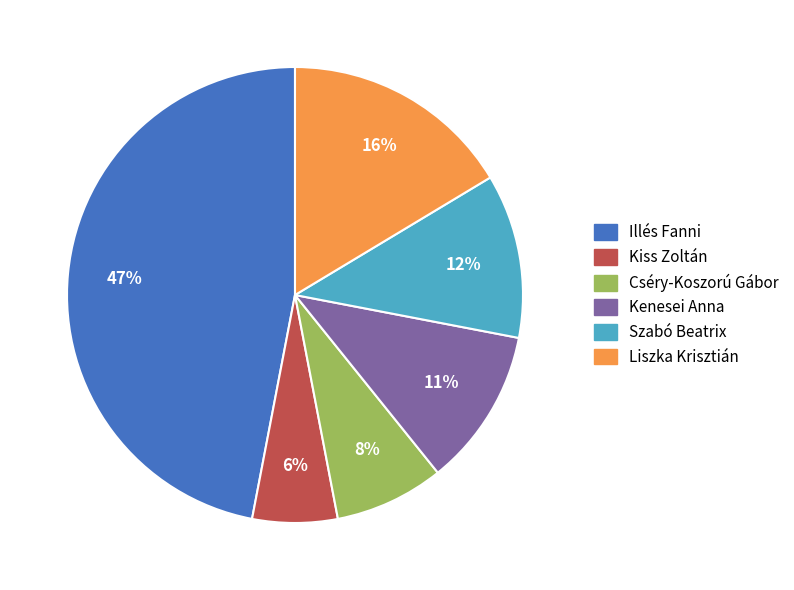

Which slice is the largest?

Illés Fanni